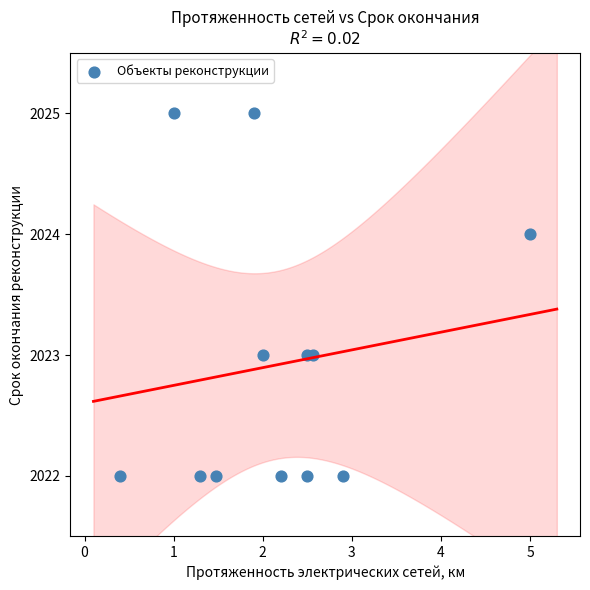

What is the range of Y values (max minus min)?

3